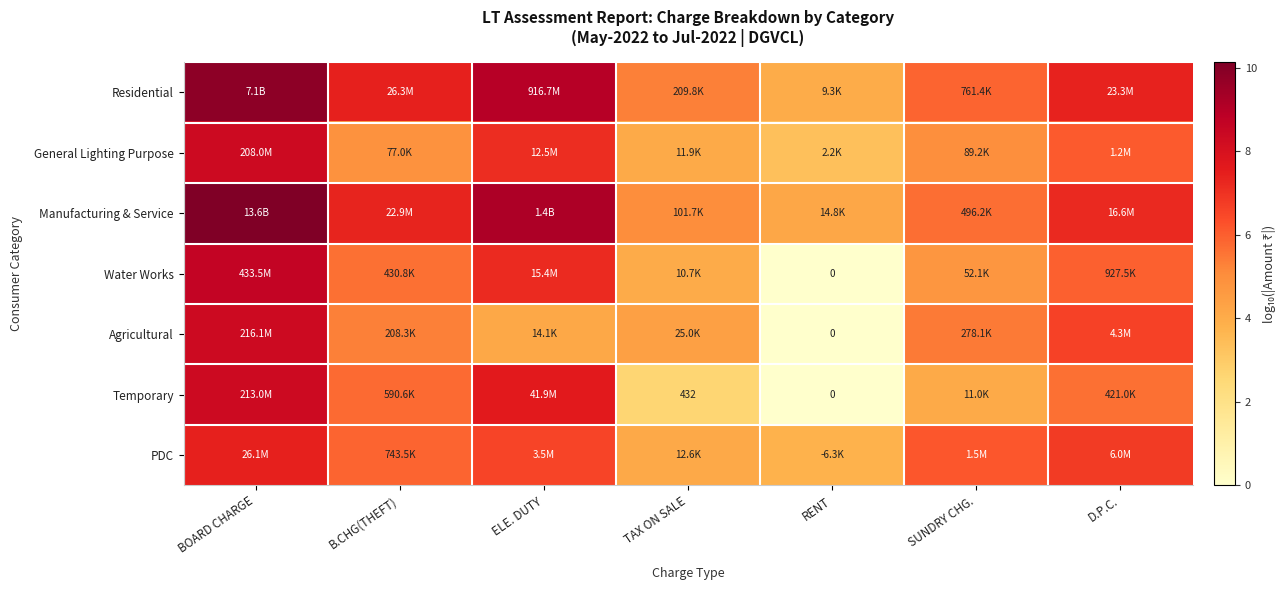

Where is Manufacturing & Service nearest to the value 7?

D.P.C.